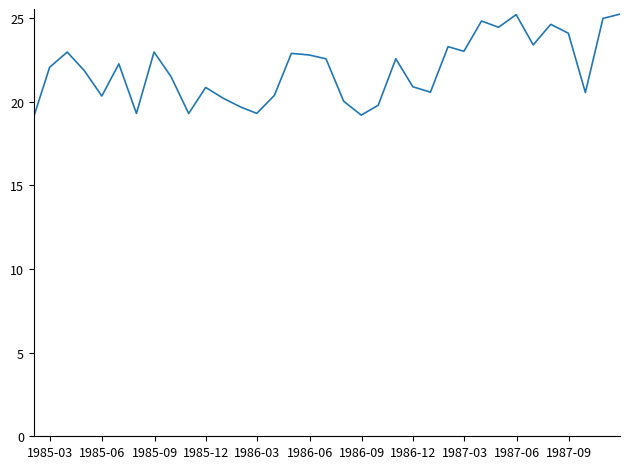

What is the smallest value displayed?

19.1